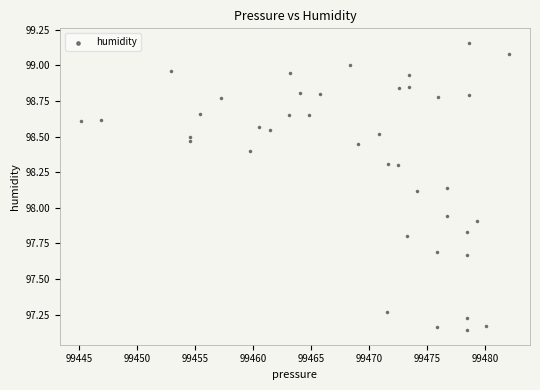

What is the range of Y values (max minus min)?

2.0